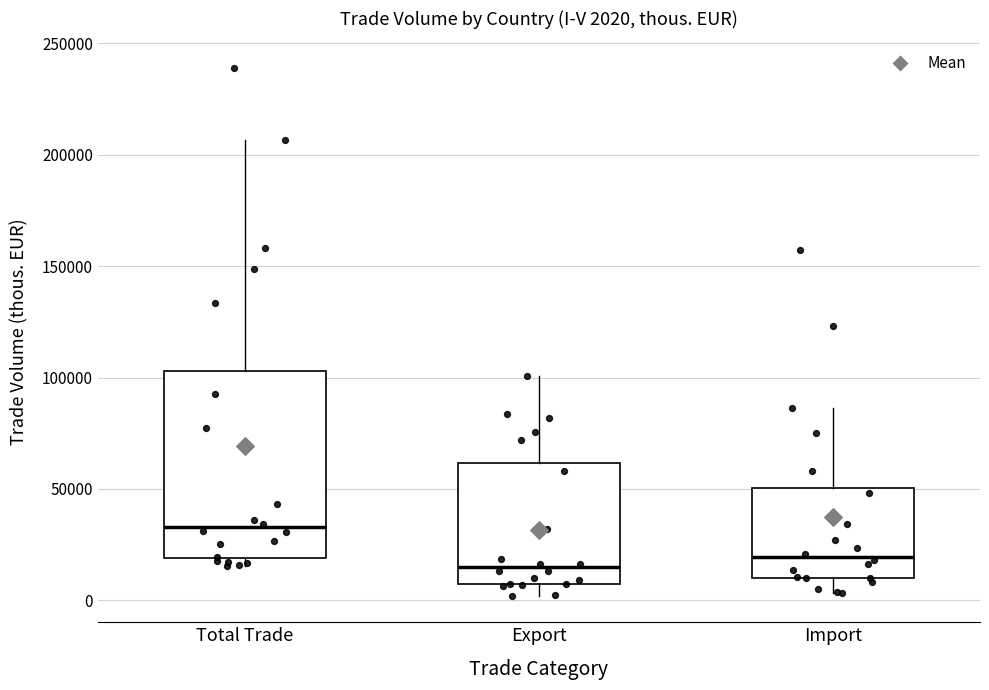

Comparing the boxes themselves (not the whiskers), which one is the tallest?

Total Trade